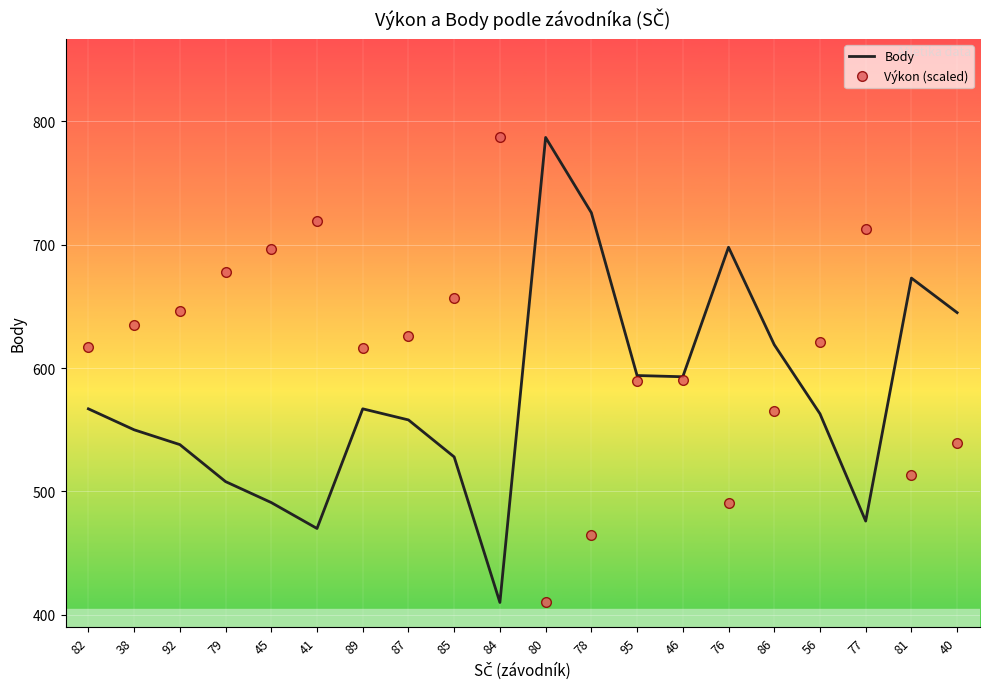

Which series has the largest total across all categories?

Výkon (scaled)